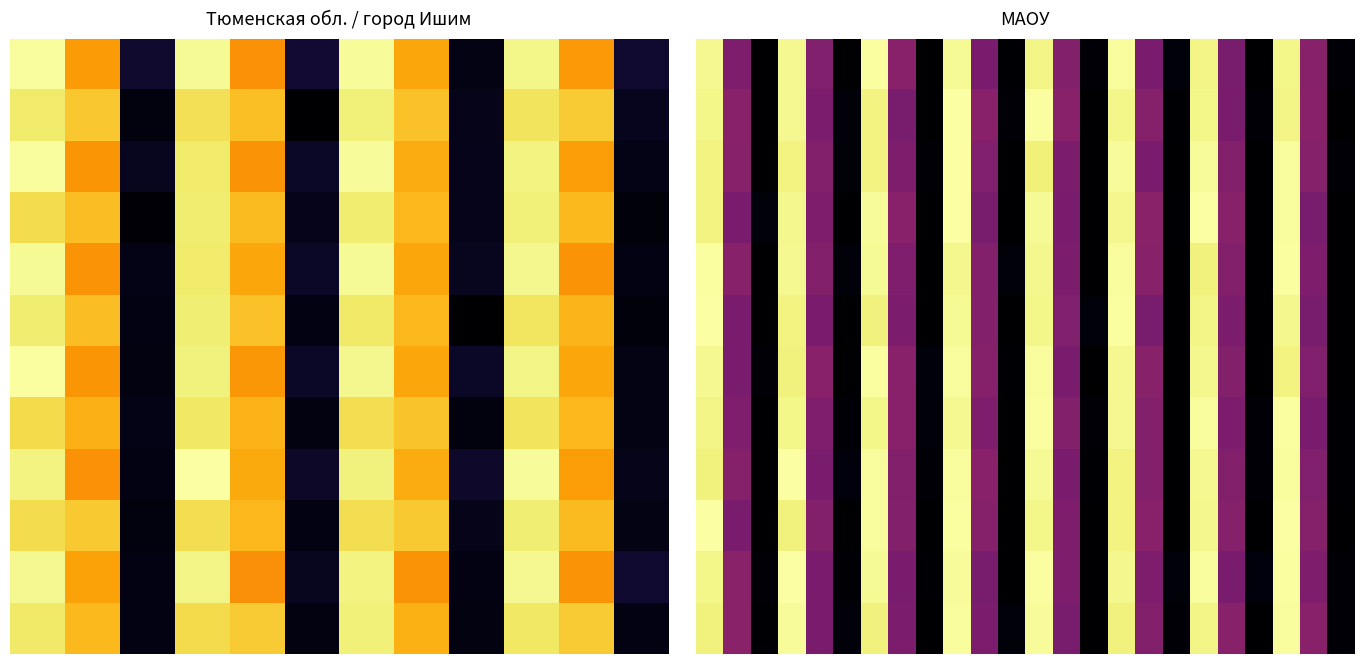

At how many categories does at least one series exceed 16?

16